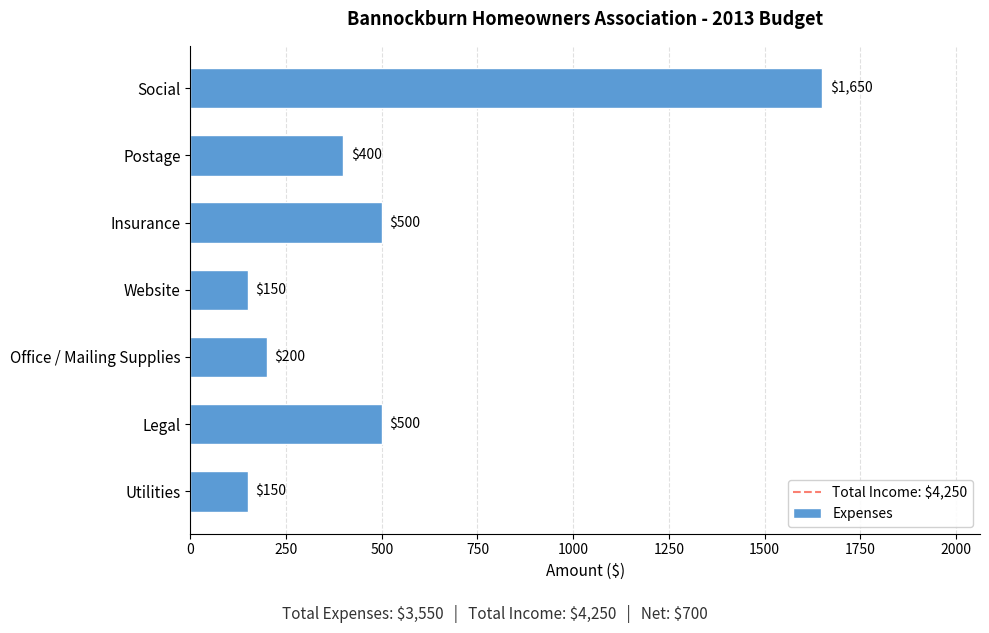

Reading bottom to top, extract all data points from this chart.

Utilities=150	Legal=500	Office / Mailing Supplies=200	Website=150	Insurance=500	Postage=400	Social=1650